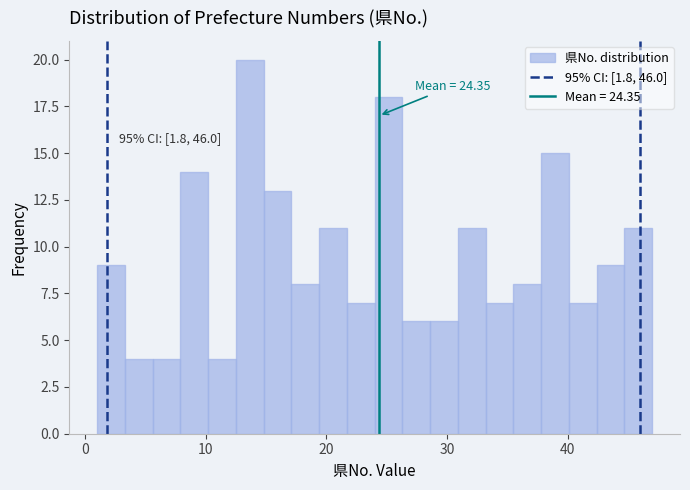

Read against the x-axis, roughly where is the centre of the tallest bar?

14